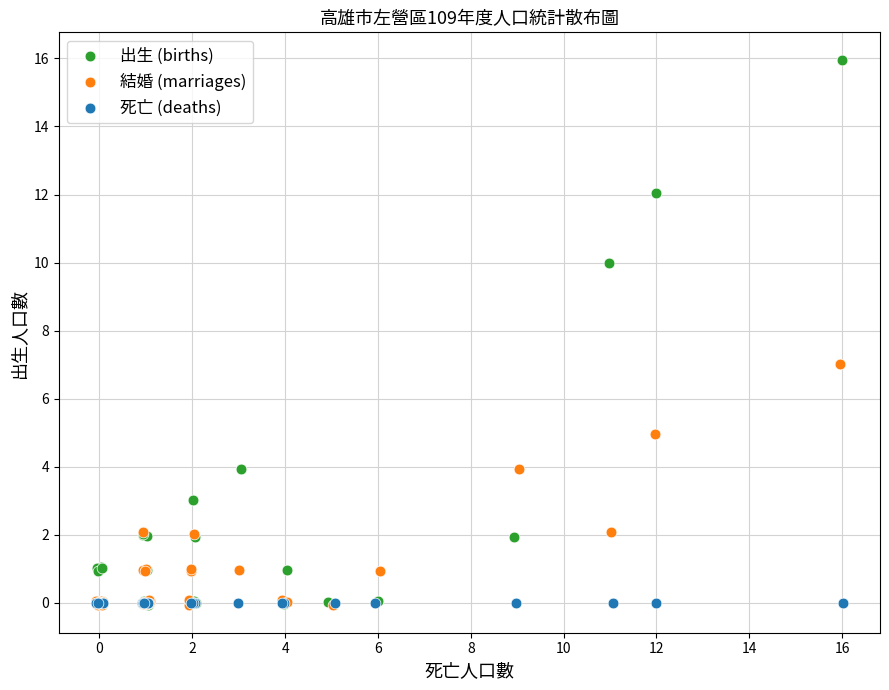

Which series contains the highest Y value?

出生 (births)